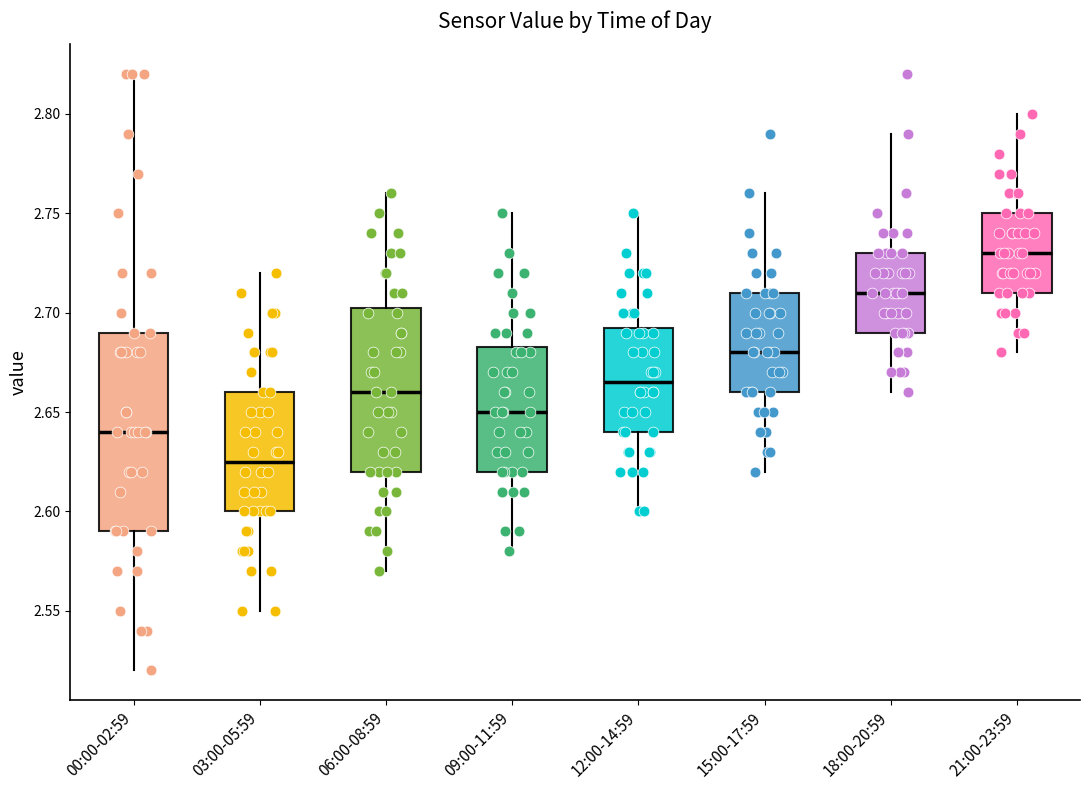

Reading left to right, read every box against the y-axis: the position of its median line, the range the box covers, and the ends of its whiskers. The values are not printed on the chart, so give them approximately, as read against the axis.

00:00-02:59: median 2.640, box 2.590 to 2.690, whiskers 2.520 to 2.820
03:00-05:59: median 2.625, box 2.600 to 2.660, whiskers 2.550 to 2.720
06:00-08:59: median 2.660, box 2.620 to 2.705, whiskers 2.570 to 2.760
09:00-11:59: median 2.650, box 2.620 to 2.685, whiskers 2.580 to 2.750
12:00-14:59: median 2.665, box 2.640 to 2.695, whiskers 2.600 to 2.750
15:00-17:59: median 2.680, box 2.660 to 2.710, whiskers 2.620 to 2.760
18:00-20:59: median 2.710, box 2.690 to 2.730, whiskers 2.660 to 2.790
21:00-23:59: median 2.730, box 2.710 to 2.750, whiskers 2.680 to 2.800